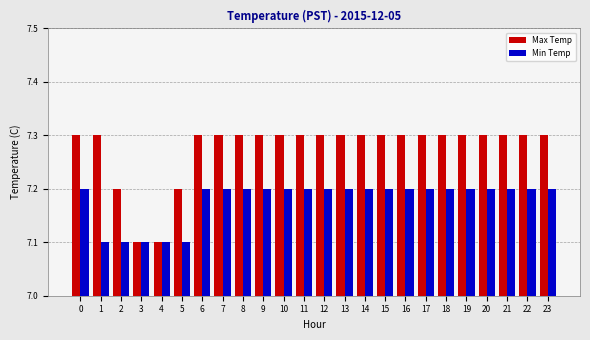

The Max Temp series shows 7.3 at 9. True or false?

True